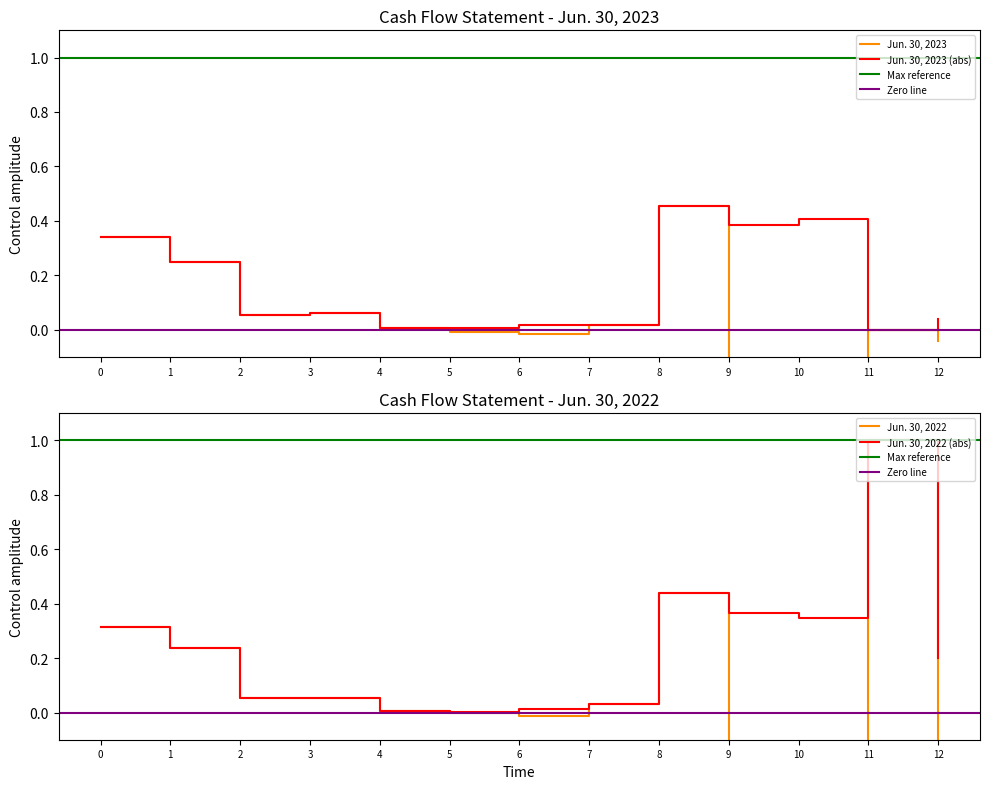

What is the smallest value displayed?

-0.4